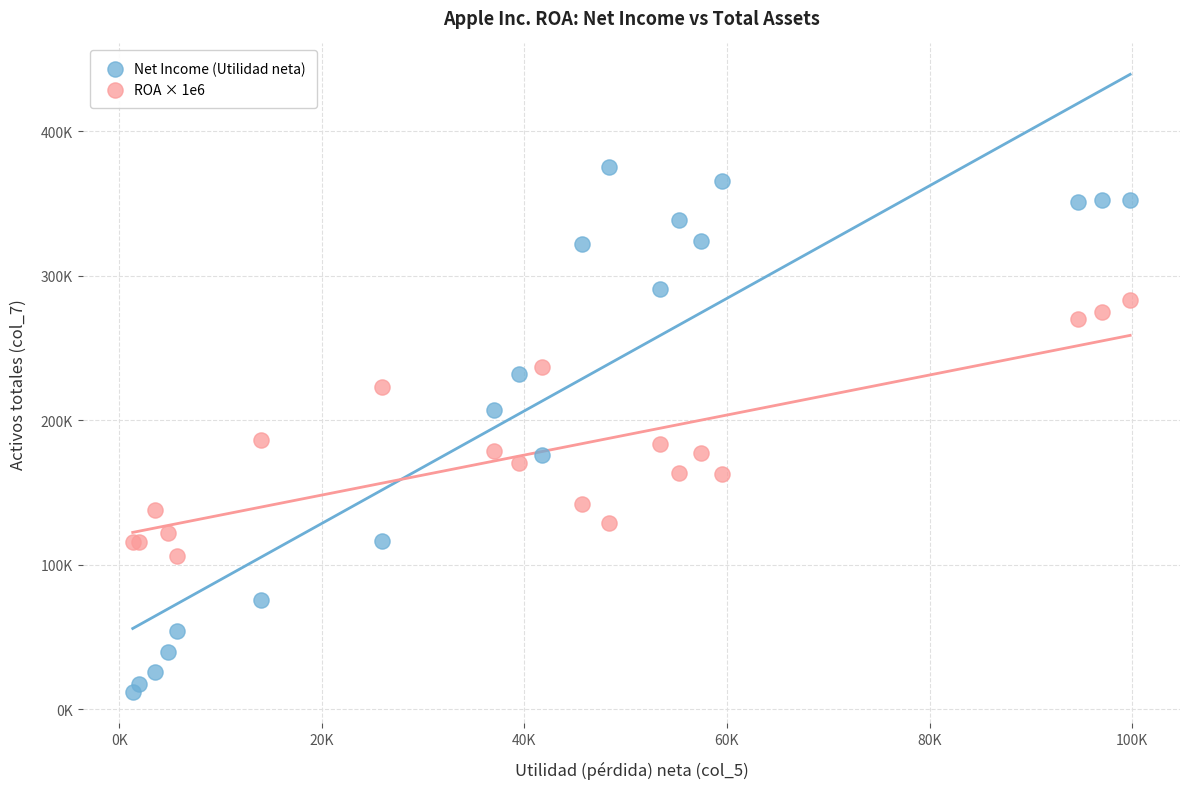

Which series contains the lowest Y value?

Net Income (Utilidad neta)